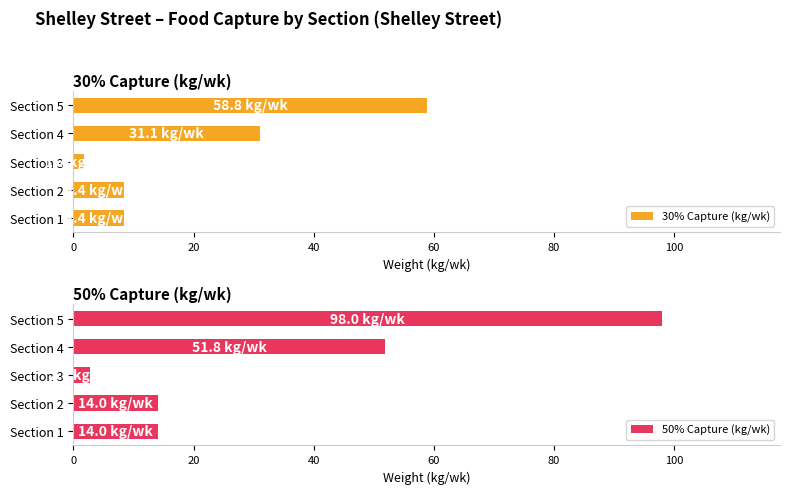

What are all the series names shown in the legend?

30% Capture (kg/wk), 50% Capture (kg/wk)